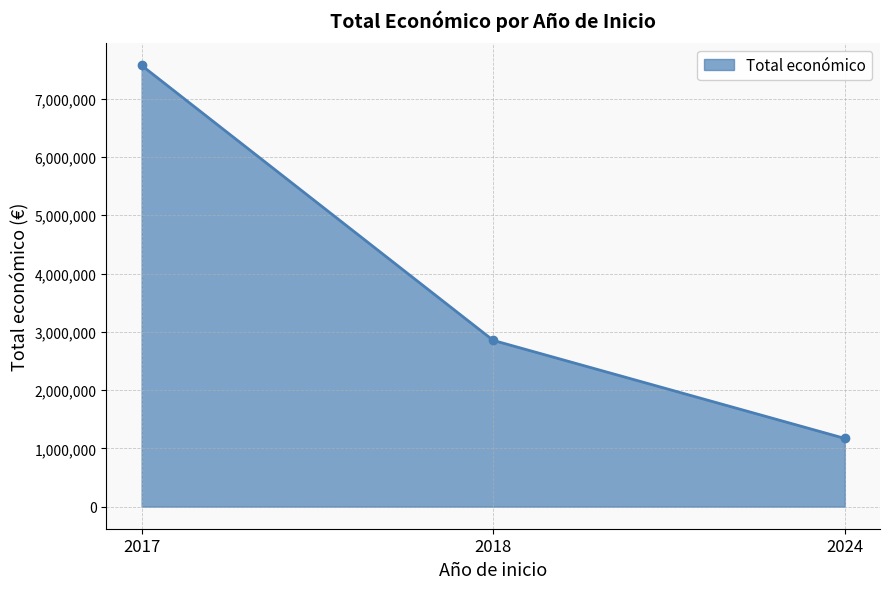

What is the average value?

3864924